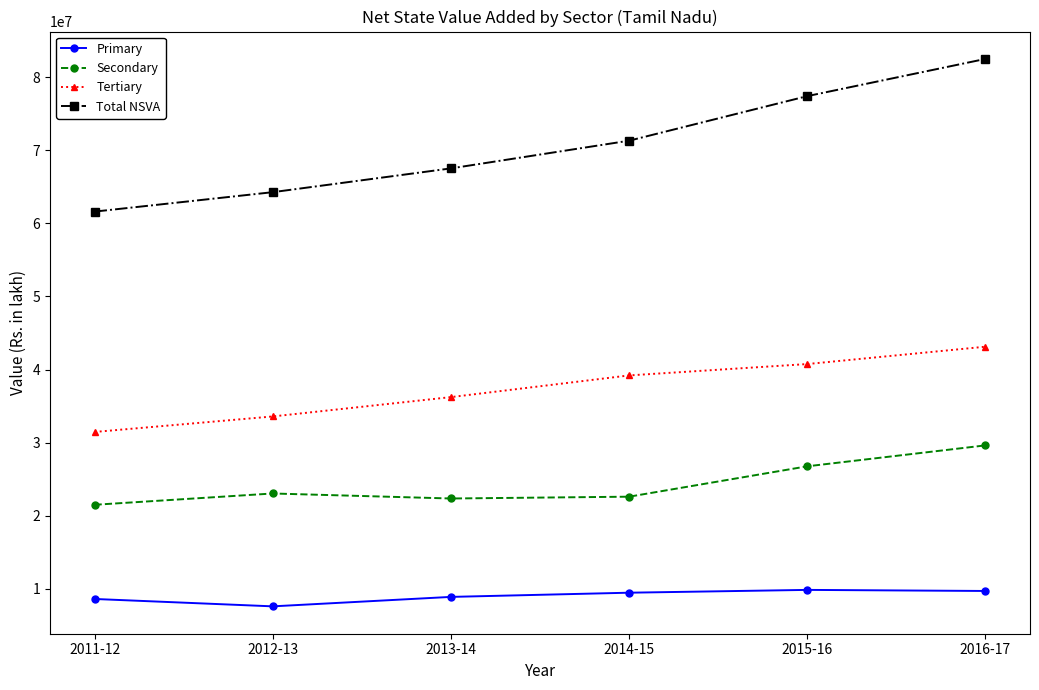

Read the Tertiary value at 2015-16.

40754573.1